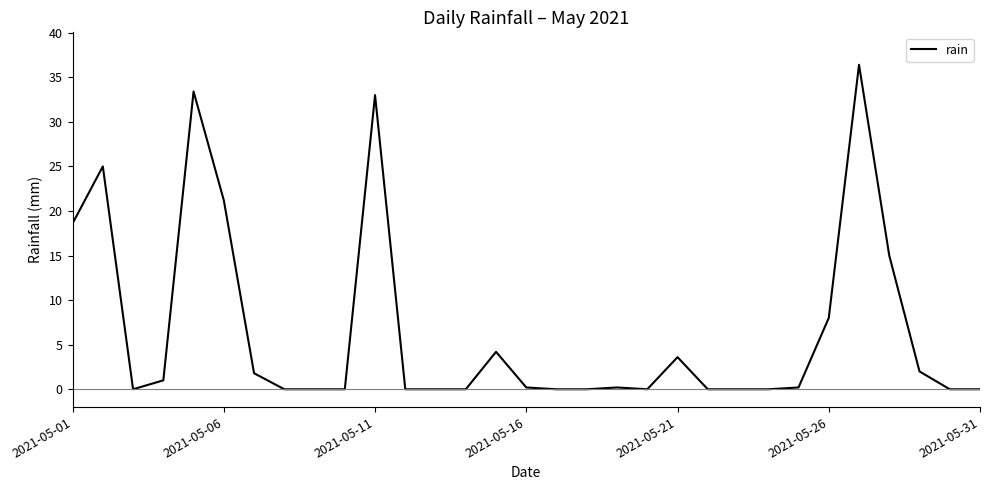

What is the greatest value displayed?

36.4